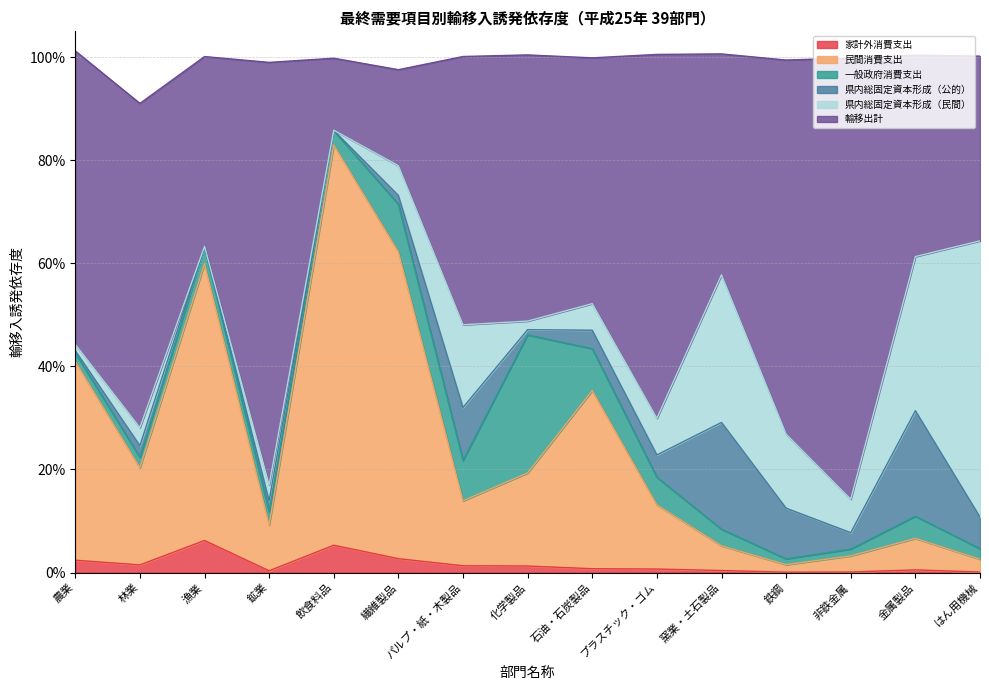

Does the chart have visible grid lines?

Yes